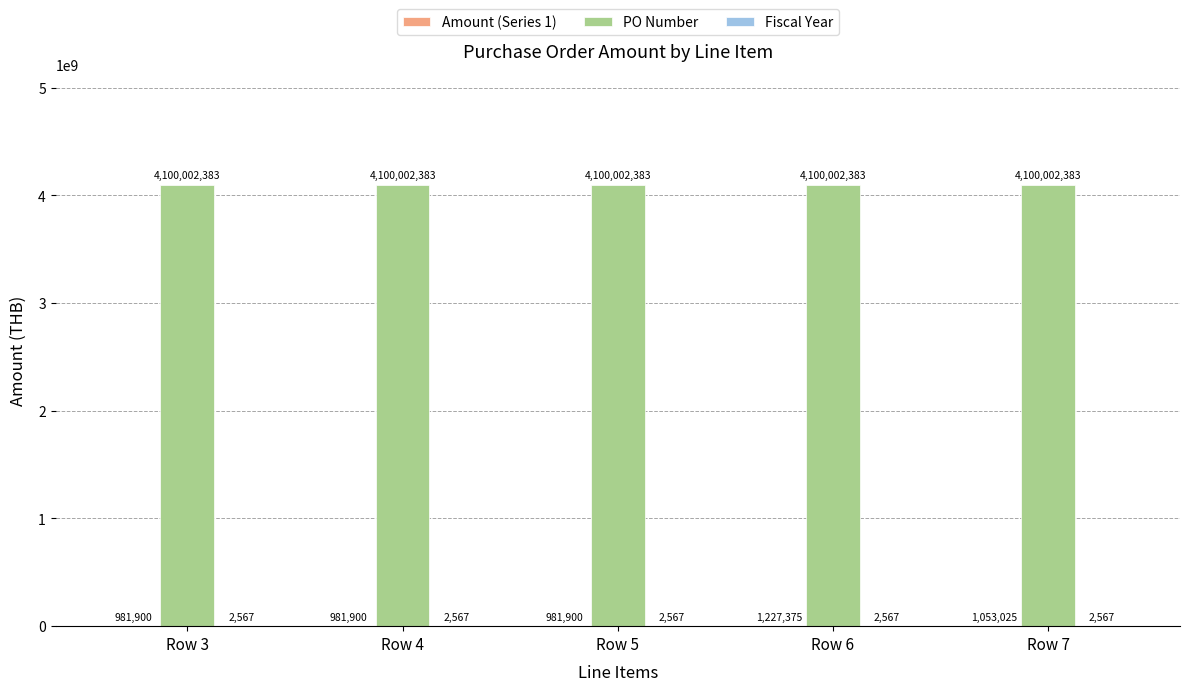

What is the maximum value shown in the chart?

4100002383